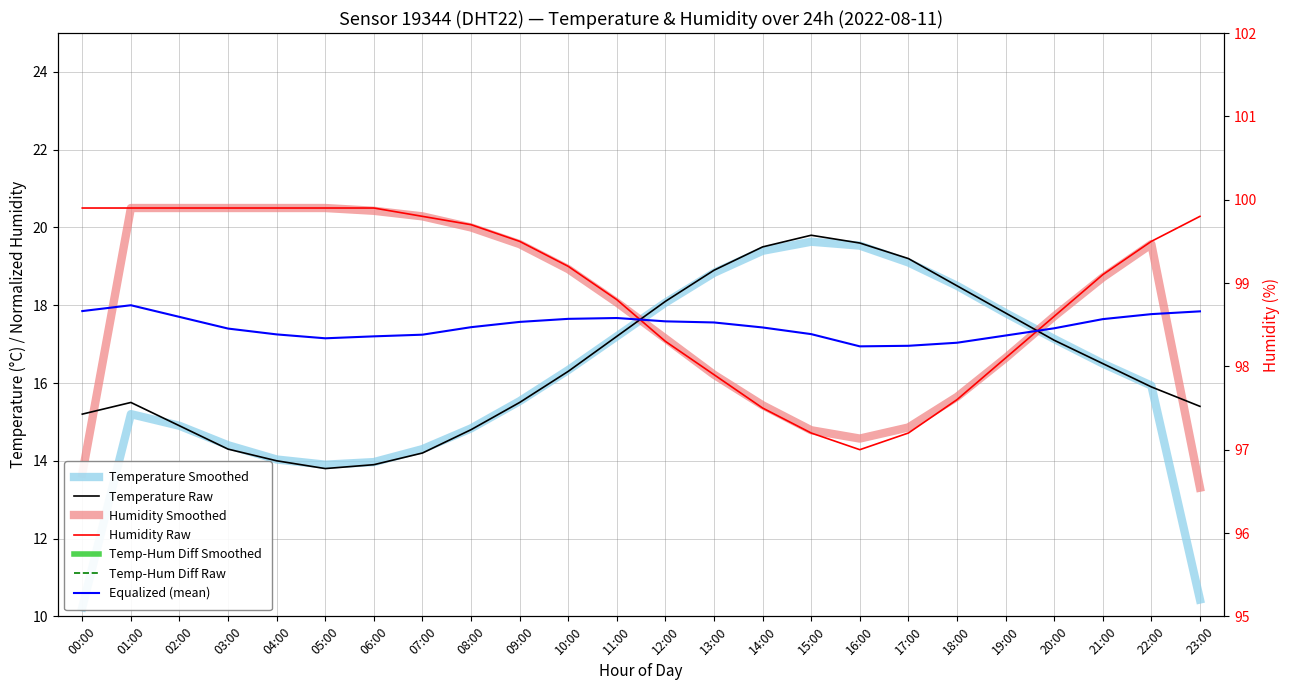

At which label is Temperature closest to 16?

22:00